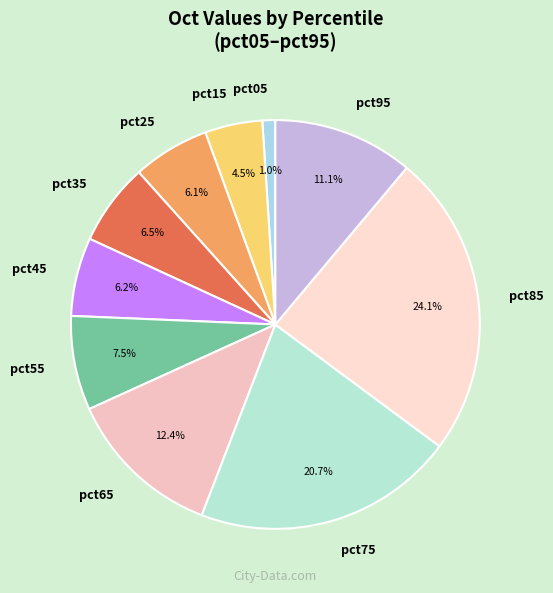

To the nearest percent, what is the difference between the largest and smallest slice percentages?

23%